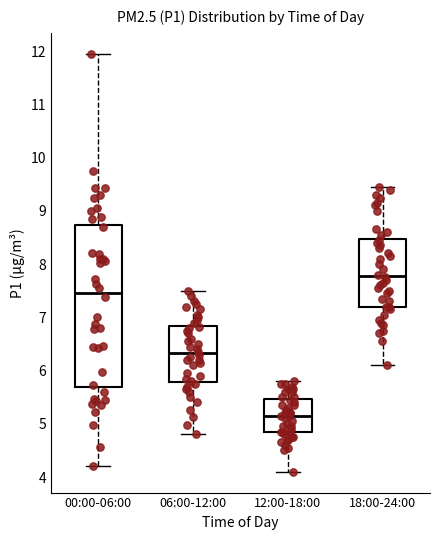

Where does the lower whisker of the box for 06:00-12:00 end on the y-axis? The values are not printed on the chart, so give them approximately, as read against the axis.

4.8